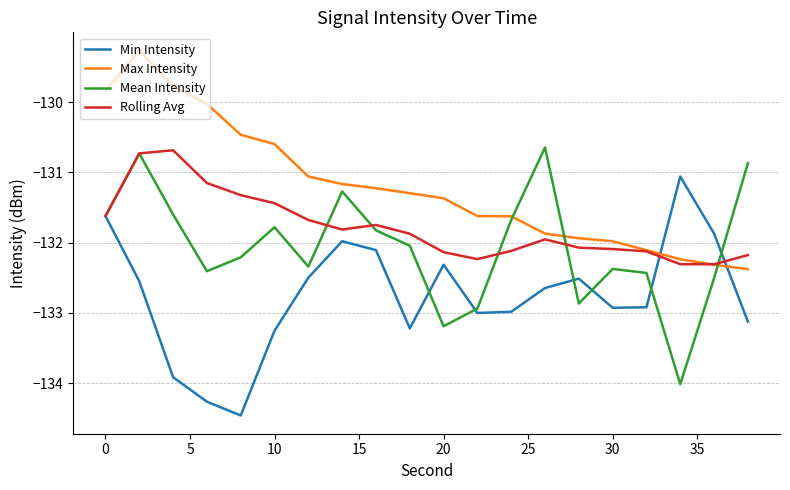

Which series has the largest total across all categories?

Max Intensity